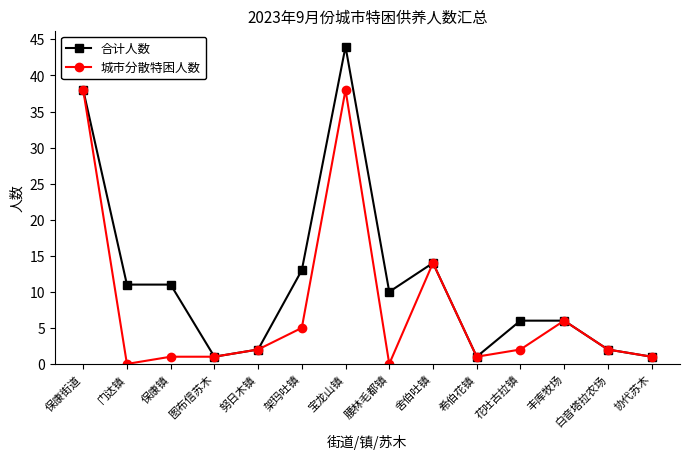

What is the maximum value shown in the chart?

44